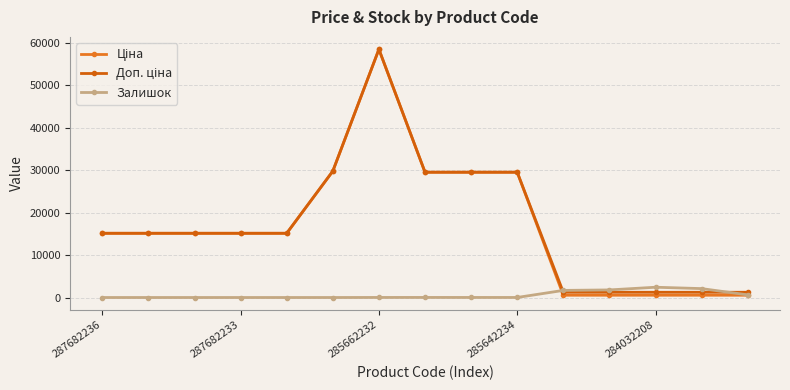

Rank the series by their maximum value, from highest to lowest.

Ціна, Доп. ціна, Залишок